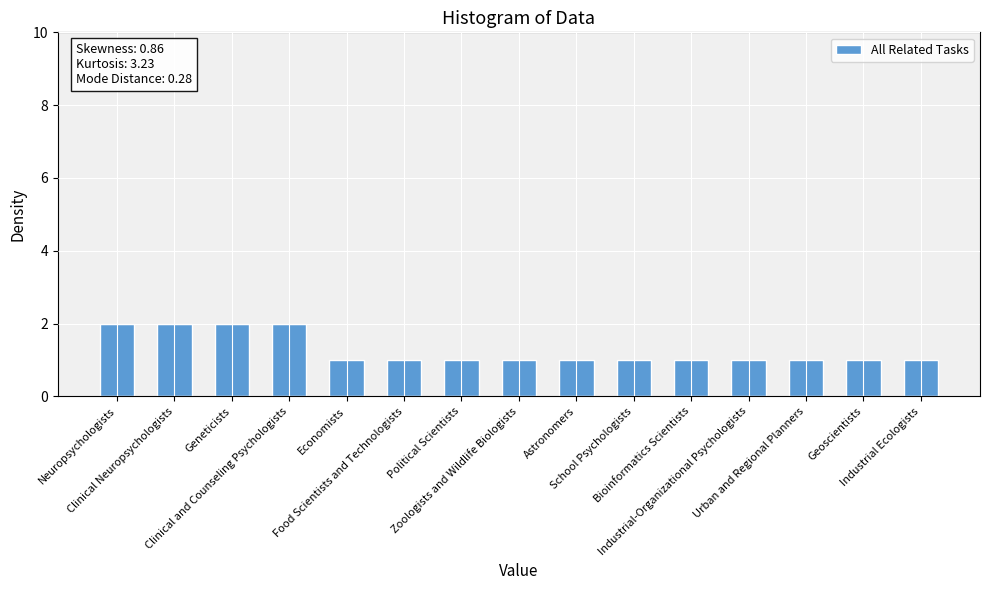

How many distinct data groups are displayed?

1